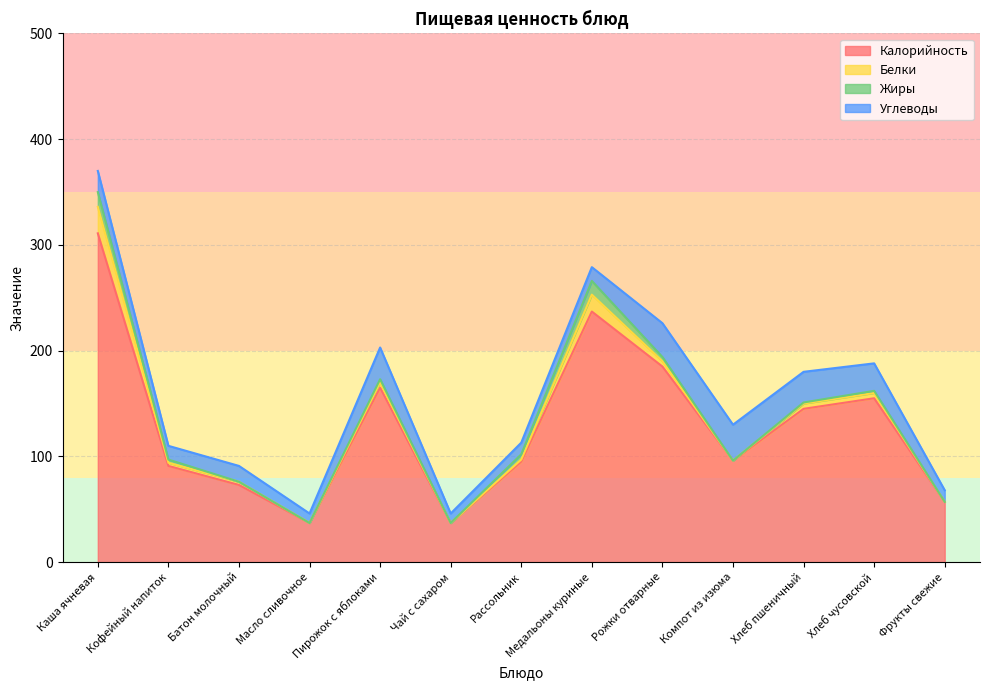

Between Медальоны куриные and Рожки отварные, which series saw the biggest shift?

Калорийность